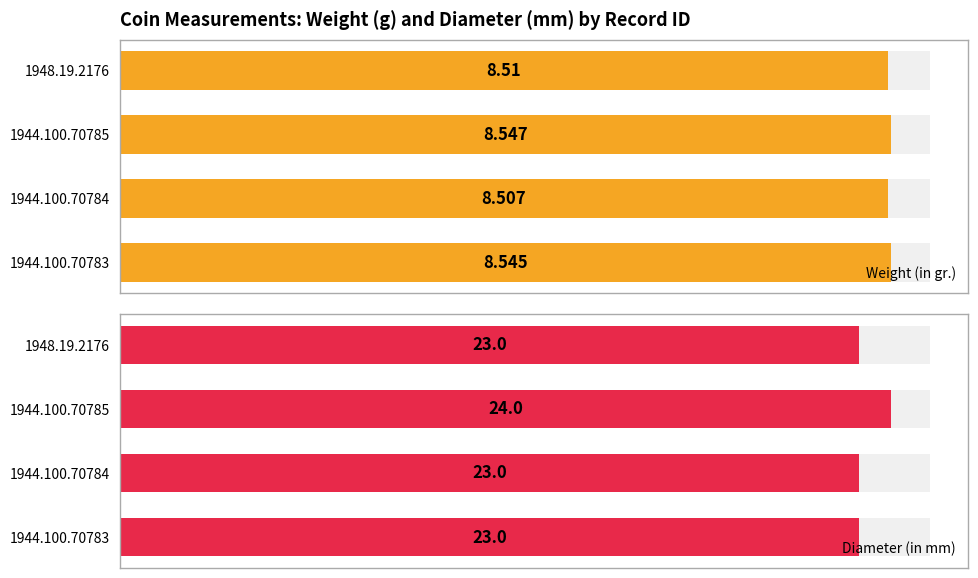

What is the sum of all Weight (in gr.) values?

34.1